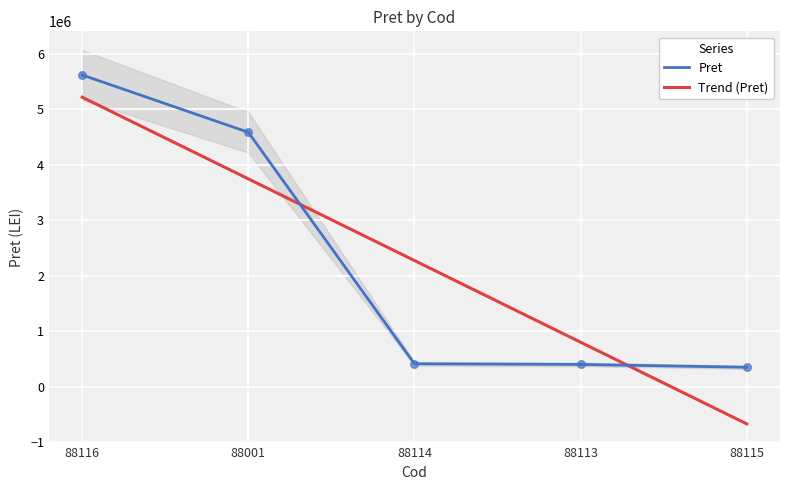

What is the change in value from 88116 to 88001?

-1032327